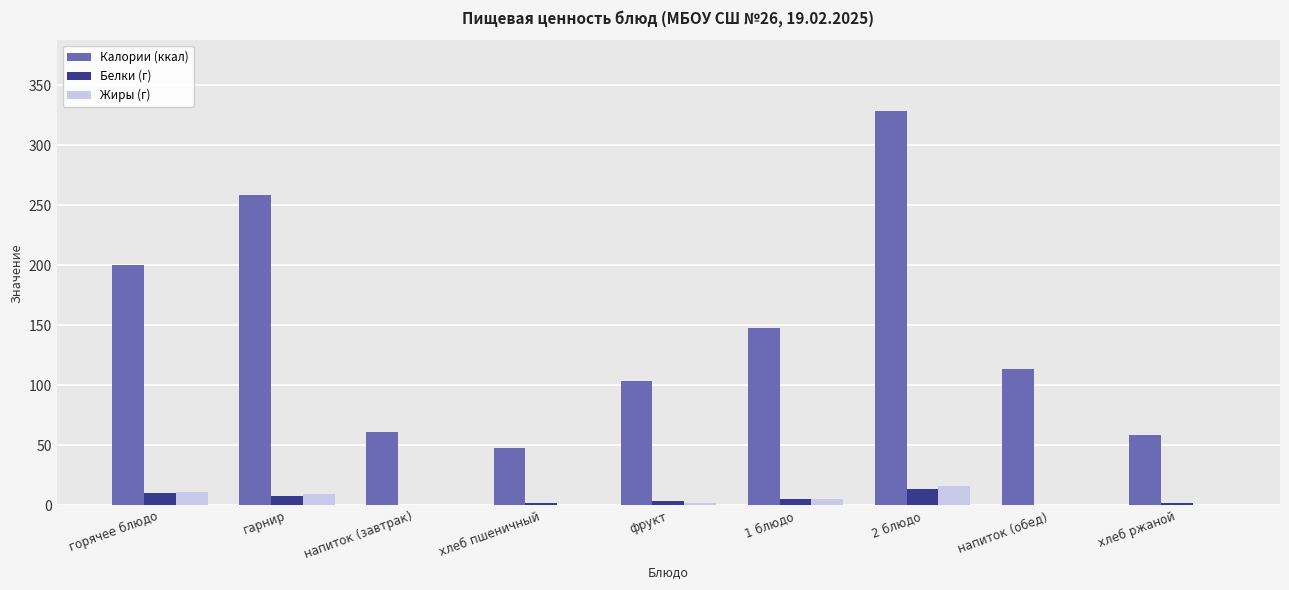

At which label is Калории (ккал) closest to 188?

горячее блюдо